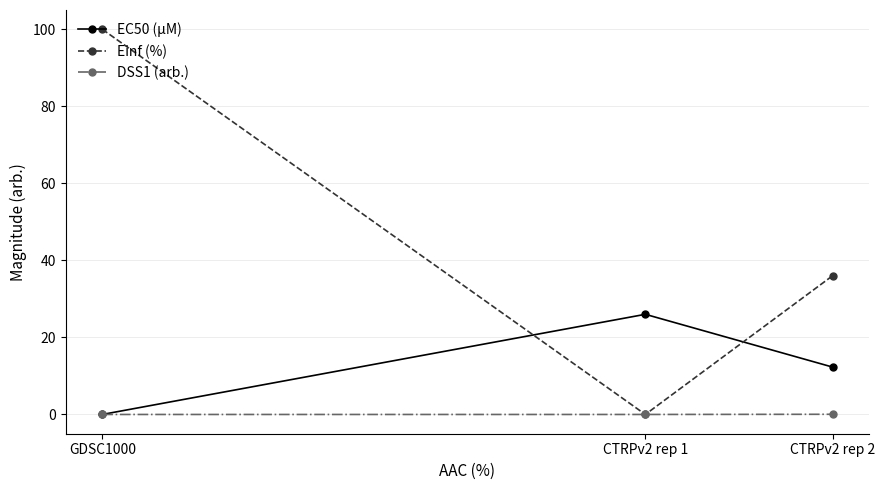

What is the label of the 3rd point from the left?

CTRPv2 rep 2